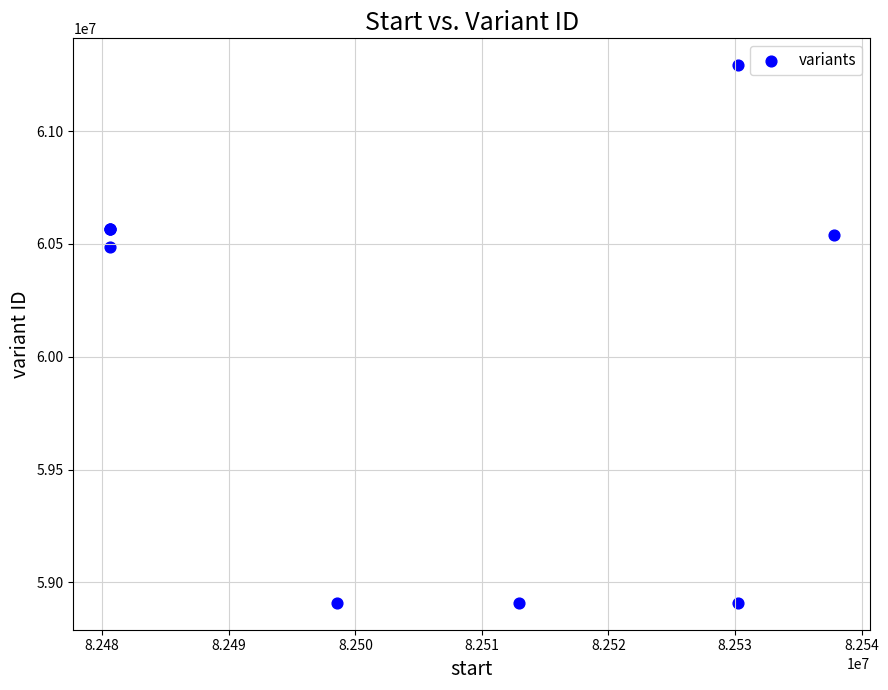

What Y value in the scatter plot is closest to 60100960?

60486865